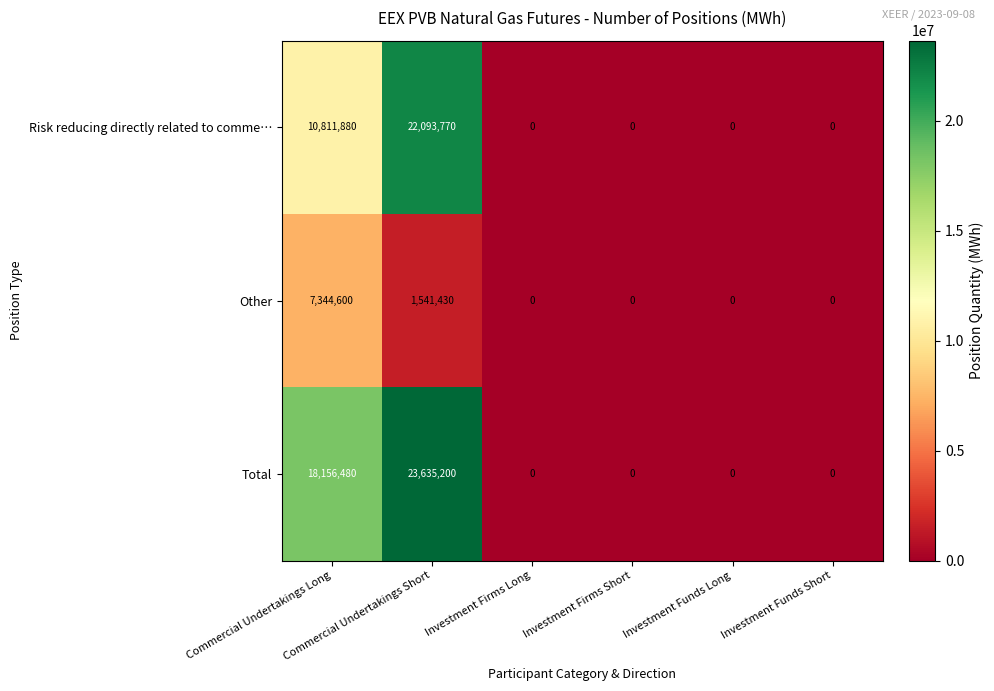

What is the difference between the maximum and minimum values in the Total series?

23635200